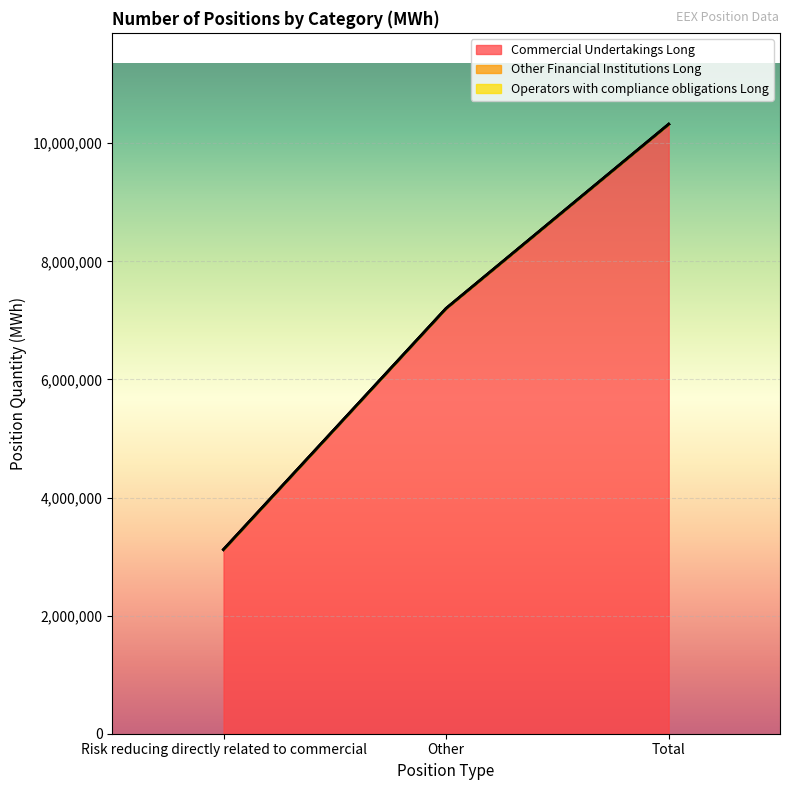

What is the sum of all Commercial Undertakings Long values?

20641616